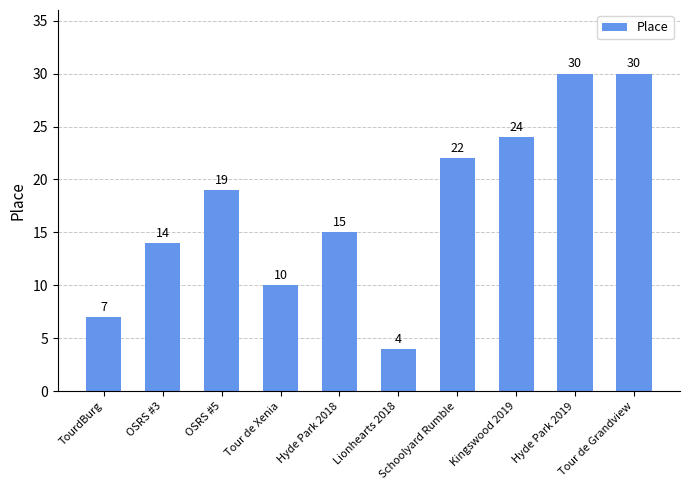

Reading left to right, what are all the values shown in this chart?

TourdBurg=7	OSRS #3=14	OSRS #5=19	Tour de Xenia=10	Hyde Park 2018=15	Lionhearts 2018=4	Schoolyard Rumble=22	Kingswood 2019=24	Hyde Park 2019=30	Tour de Grandview=30